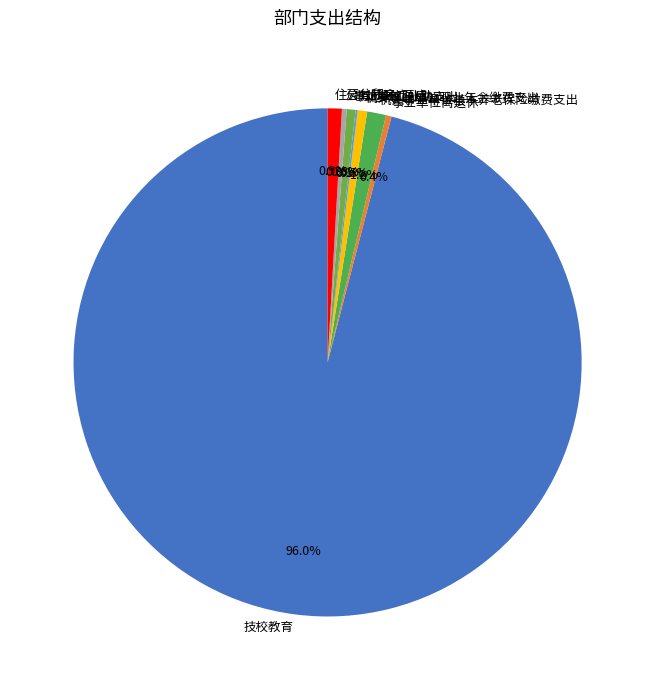

To the nearest percent, what is the difference between the largest and smallest slice percentages?

96%